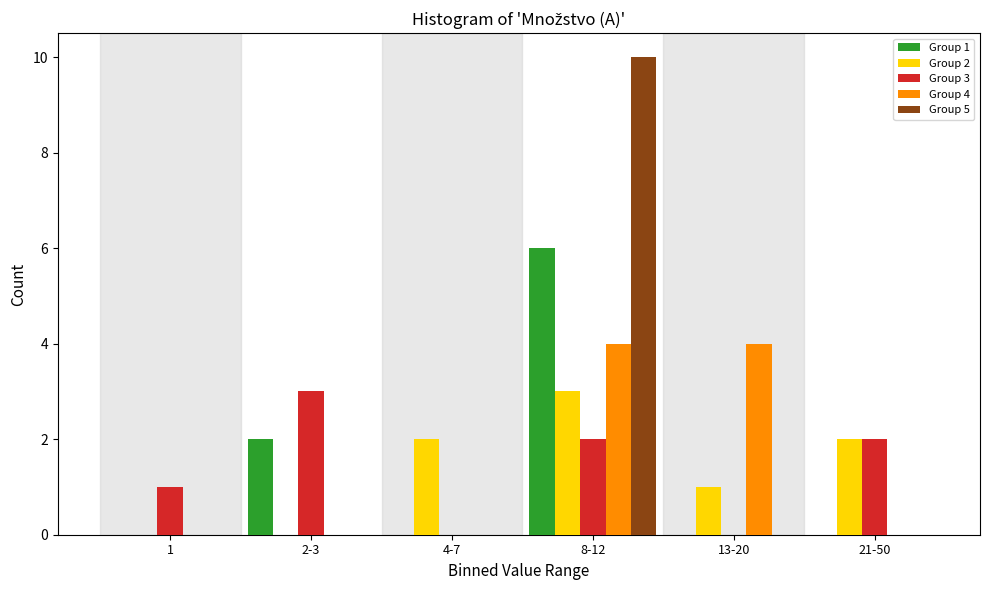

Reading left to right, what are all the values shown in this chart?

Group 1: 1=0	2-3=2	4-7=0	8-12=6	13-20=0	21-50=0
Group 2: 1=0	2-3=0	4-7=2	8-12=3	13-20=1	21-50=2
Group 3: 1=1	2-3=3	4-7=0	8-12=2	13-20=0	21-50=2
Group 4: 1=0	2-3=0	4-7=0	8-12=4	13-20=4	21-50=0
Group 5: 1=0	2-3=0	4-7=0	8-12=10	13-20=0	21-50=0